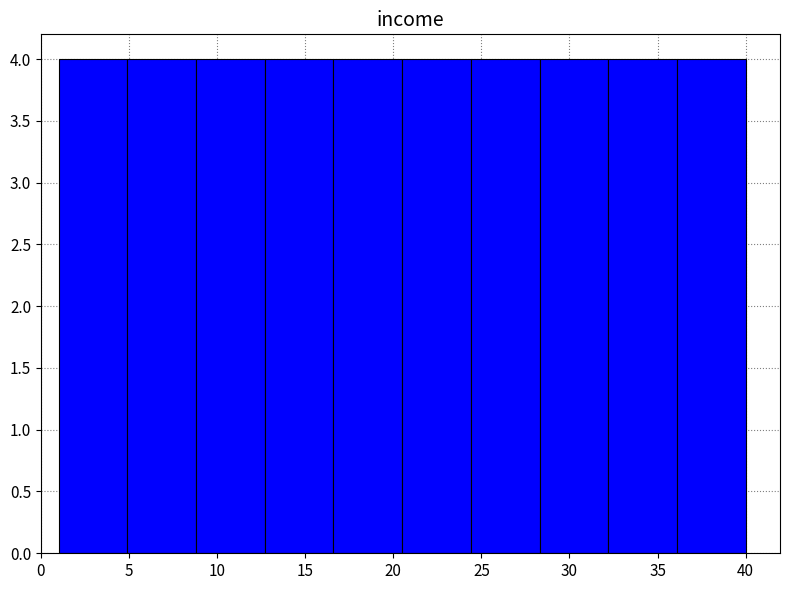

Reading left to right, transcribe this chart: for each bar, give the range it covers on the x-axis and its height. Neither the bar edges nor the heights are printed on the chart, so give them approximately, as read against the axes.

1.0 to 4.9: 4
4.9 to 8.8: 4
8.8 to 12.7: 4
12.7 to 16.6: 4
16.6 to 20.5: 4
20.5 to 24.4: 4
24.4 to 28.3: 4
28.3 to 32.2: 4
32.2 to 36.1: 4
36.1 to 40.0: 4